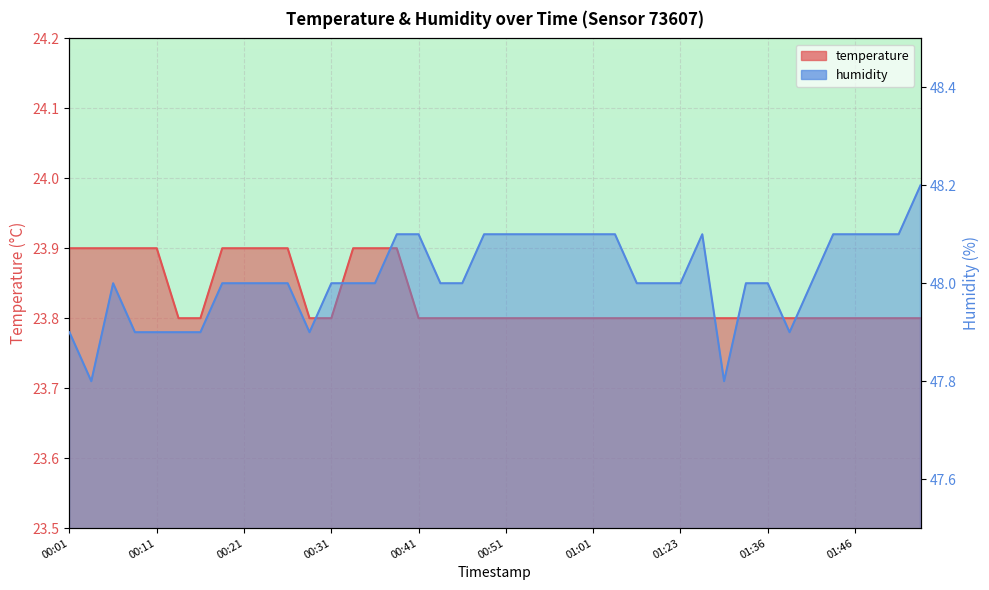

List the labels in order of humidity value, largest first.

01:54, 00:38, 00:41, 00:48, 00:51, 00:53, 00:56, 00:58, 01:01, 01:03, 01:28, 01:44, 01:46, 01:49, 01:51, 00:06, 00:19, 00:21, 00:23, 00:26, 00:31, 00:33, 00:36, 00:44, 00:46, 01:11, 01:14, 01:23, 01:33, 01:36, 01:41, 00:01, 00:09, 00:11, 00:14, 00:16, 00:28, 01:38, 00:04, 01:31